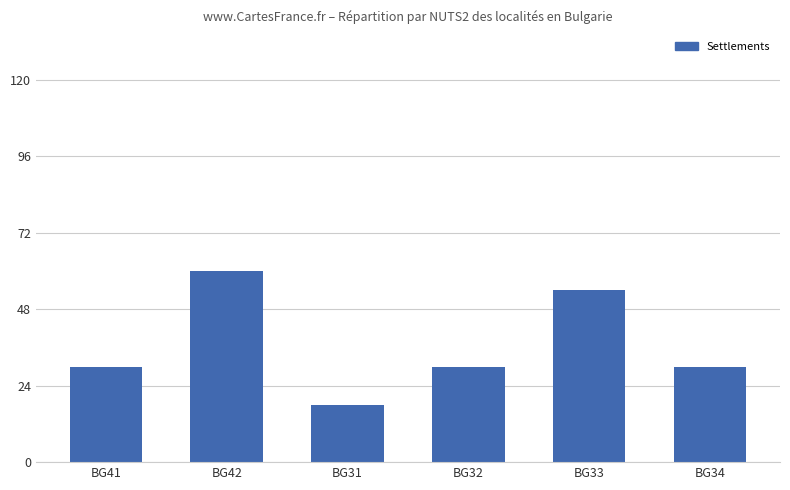

True or false: the data shows 30 at BG32.

True